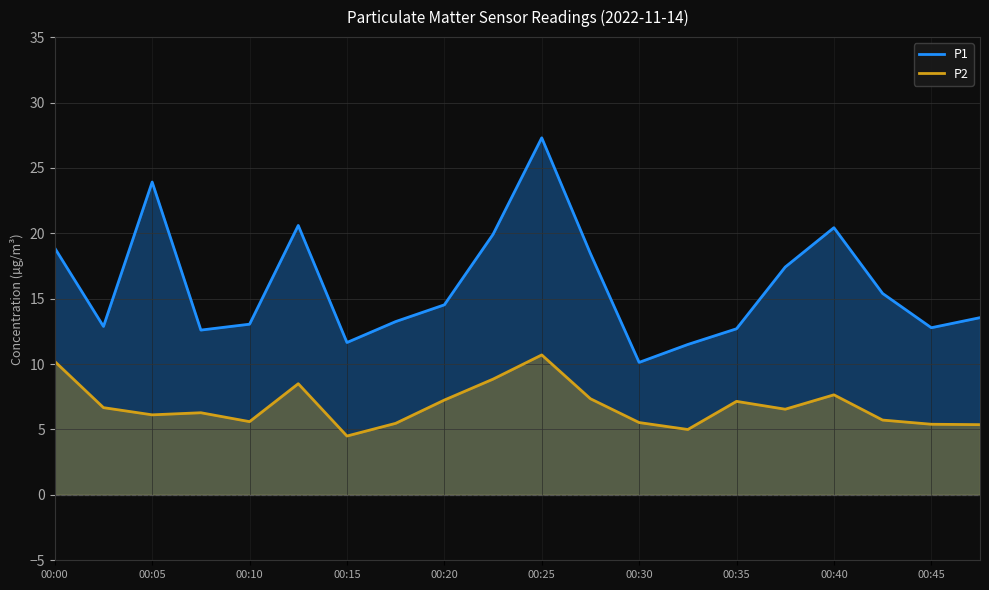

Rank the series by their maximum value, from highest to lowest.

P1, P2